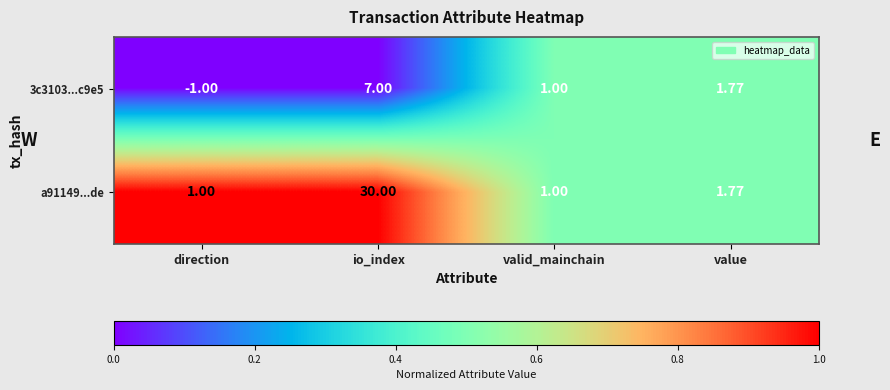

Where does the 3c3103...c9e5 series first go above 1?

io_index